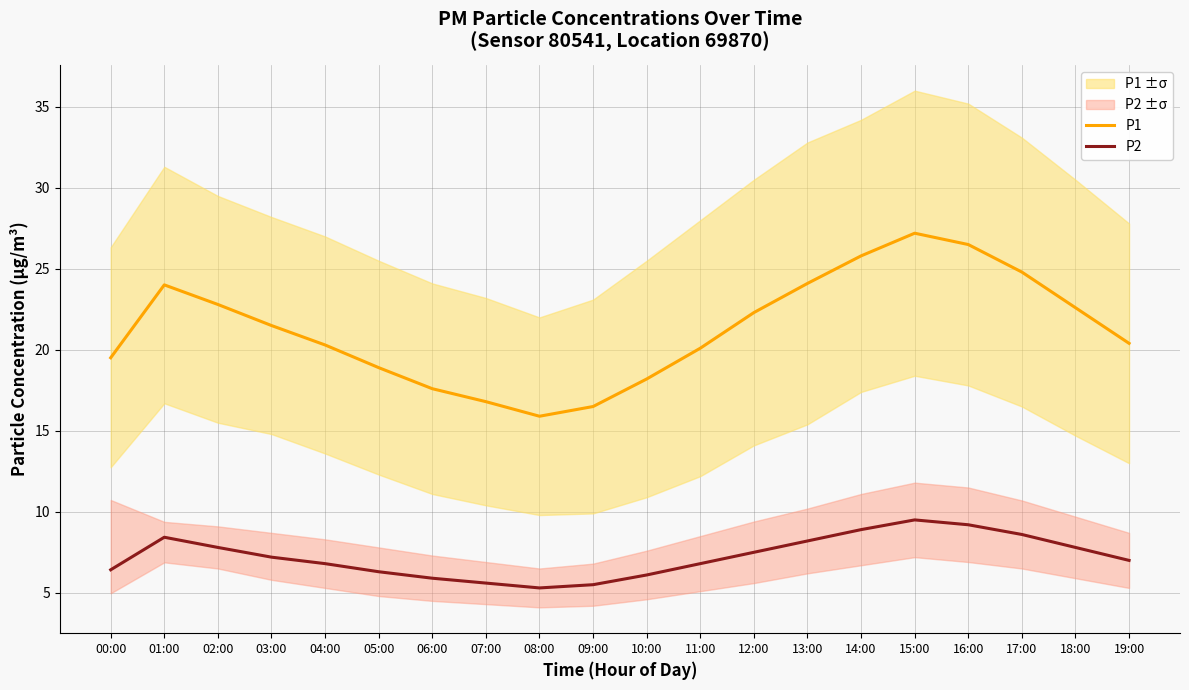

How many interior local peaks does the P2 series have?

2